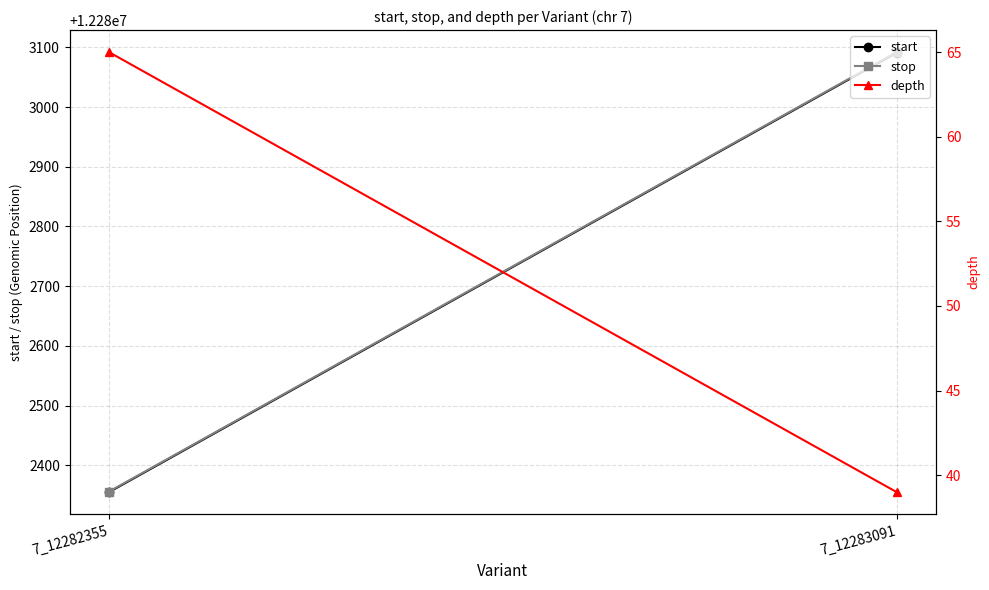

What is the maximum value for depth?

65